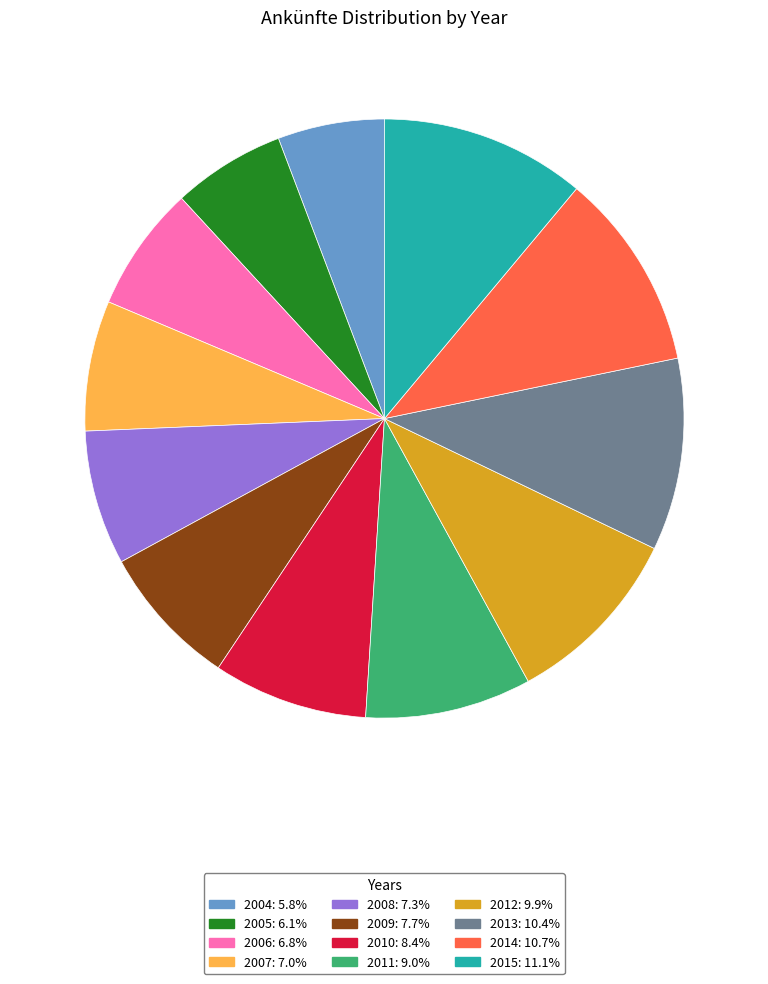

How many segments does this pie chart have?

12